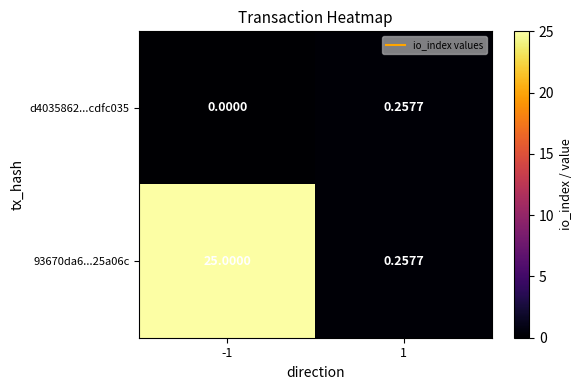

Is the value of 93670da6...25a06c at -1 greater than the value of d4035862...cdfc035 at -1?

Yes